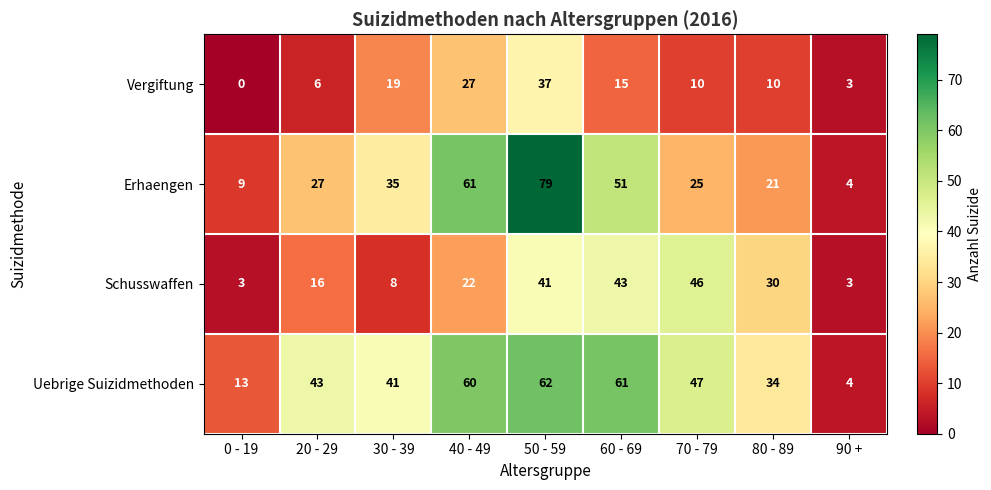

What is the total value across all series at 90 +?

14